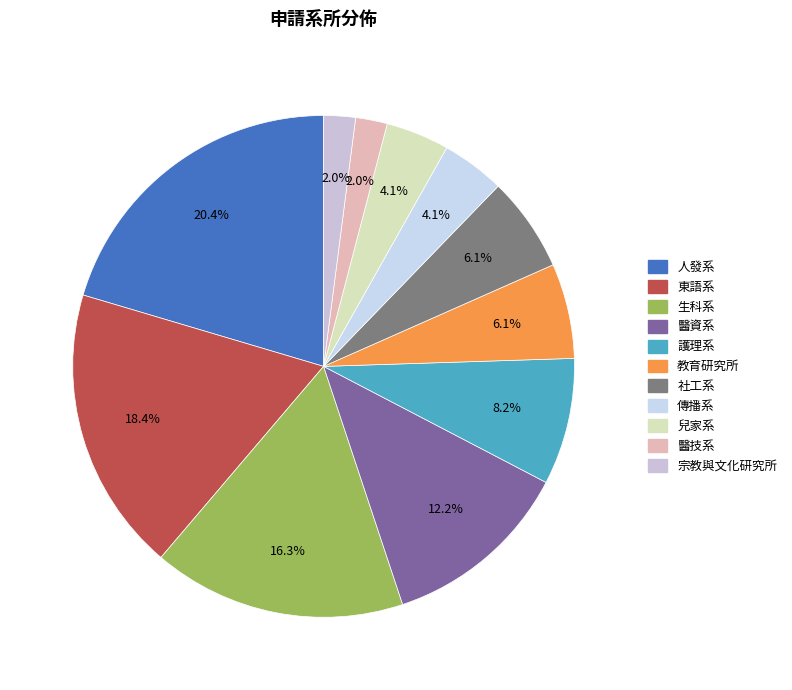

Does any single category account for the majority?

No